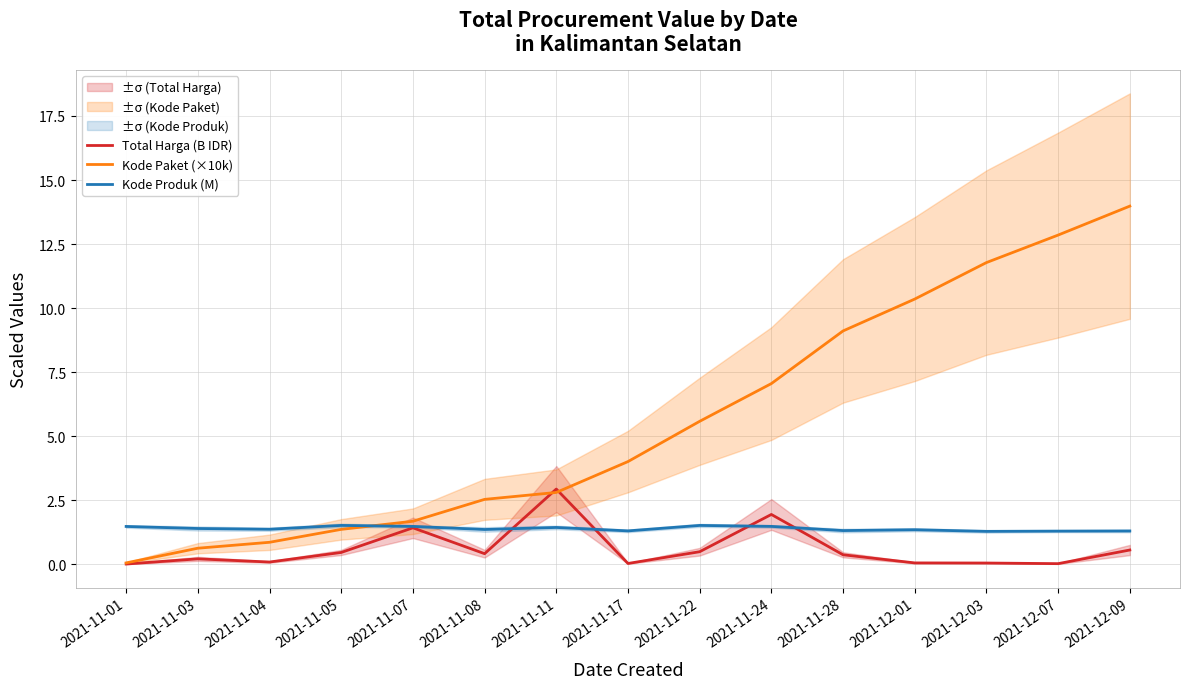

The Total Harga (B IDR) series shows 0.4 at 2021-11-03. True or false?

False